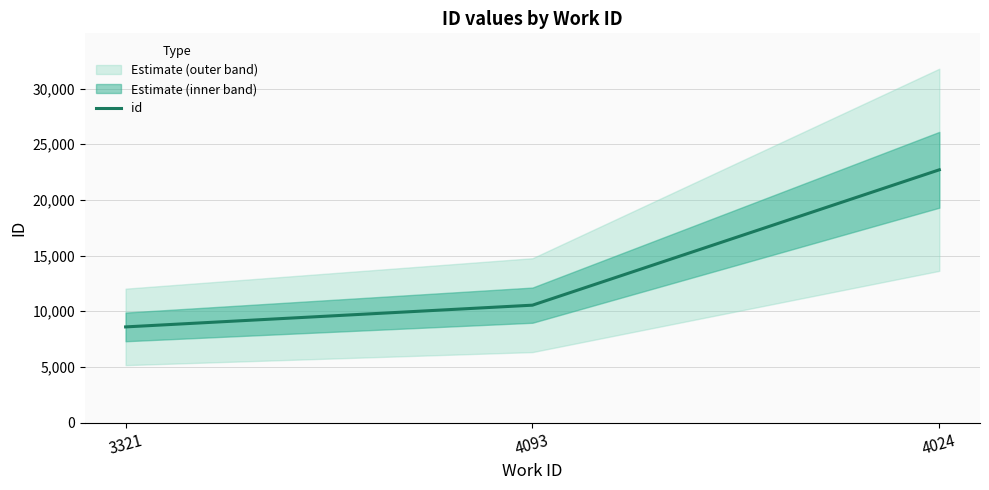

Which has a higher value, 4093 or 3321?

4093